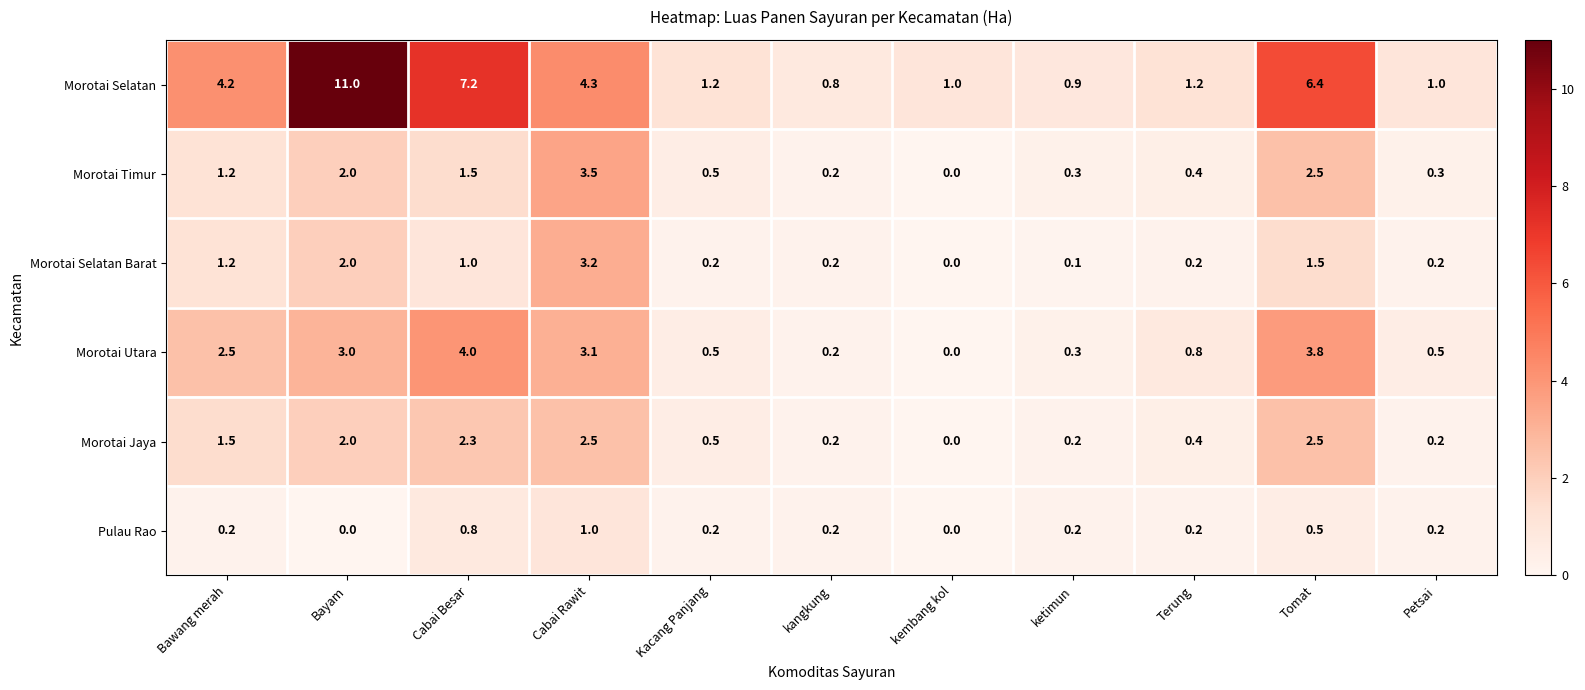

Which category has the highest value across all series?

Bayam